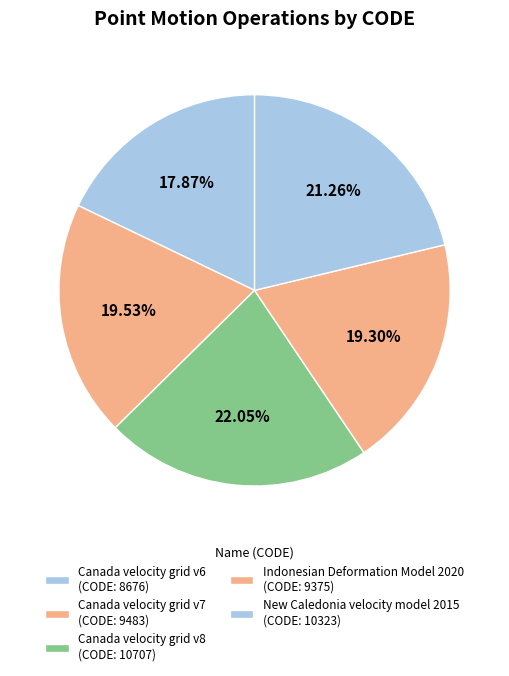

Rank the categories by value from lowest to highest.

Canada velocity grid v6, Indonesian Deformation Model 2020, Canada velocity grid v7, New Caledonia velocity model 2015, Canada velocity grid v8